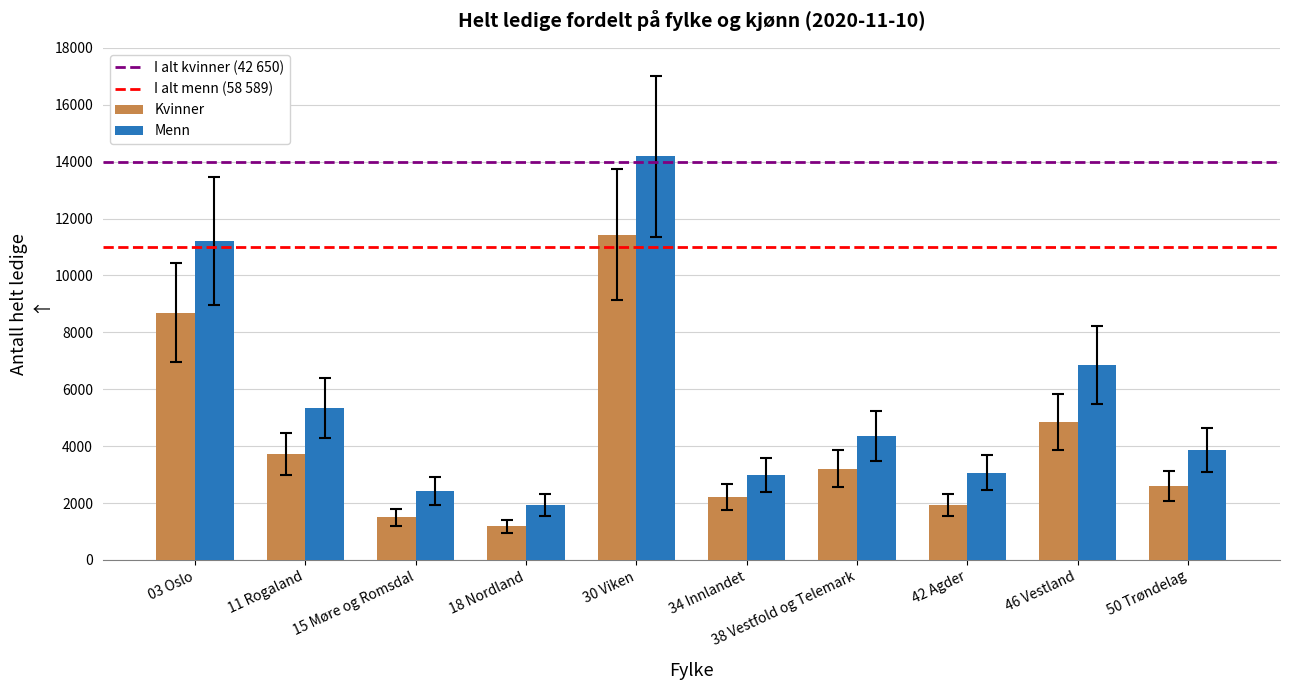

Read the Kvinner value at 15 Møre og Romsdal, to the nearest 100.

1500